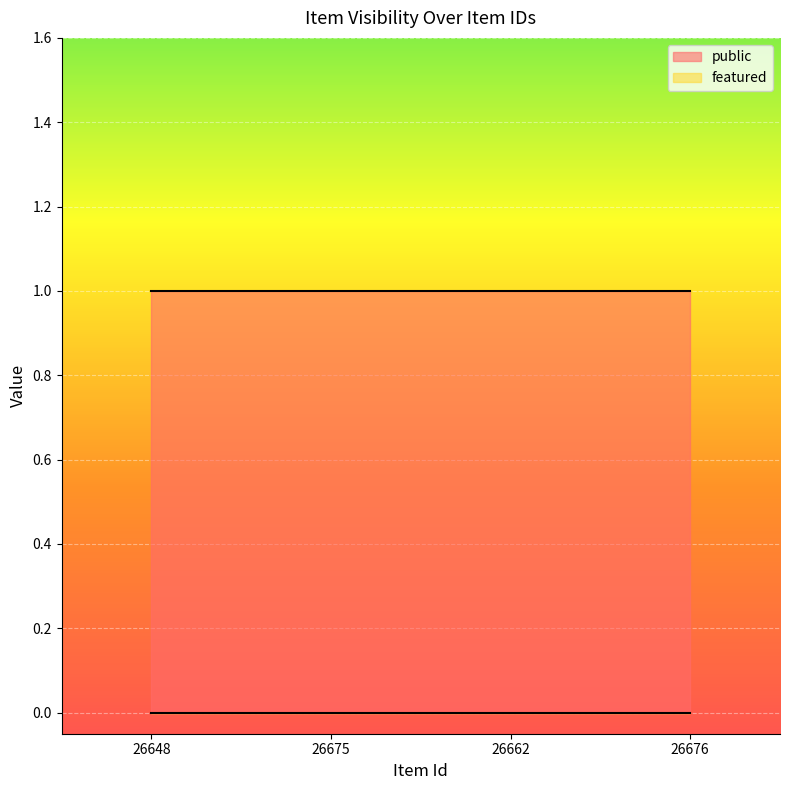

Which series has the largest range (max minus min)?

public